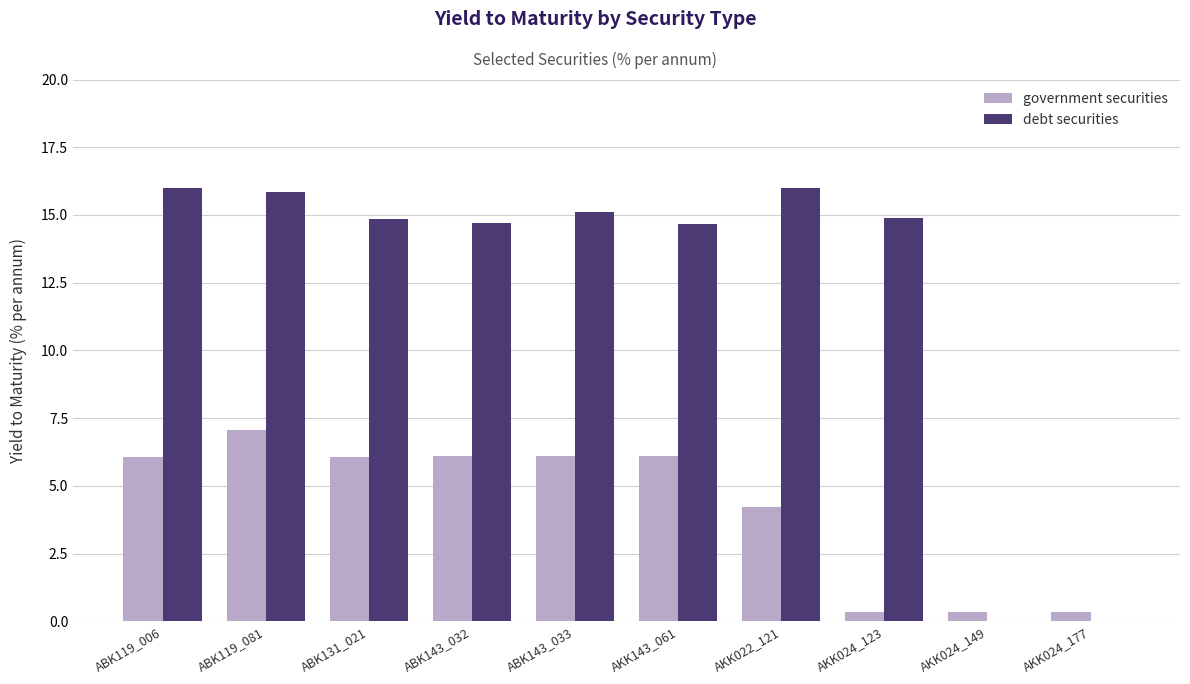

What is the spread (max minus min) of values at ABK131_021?

8.8